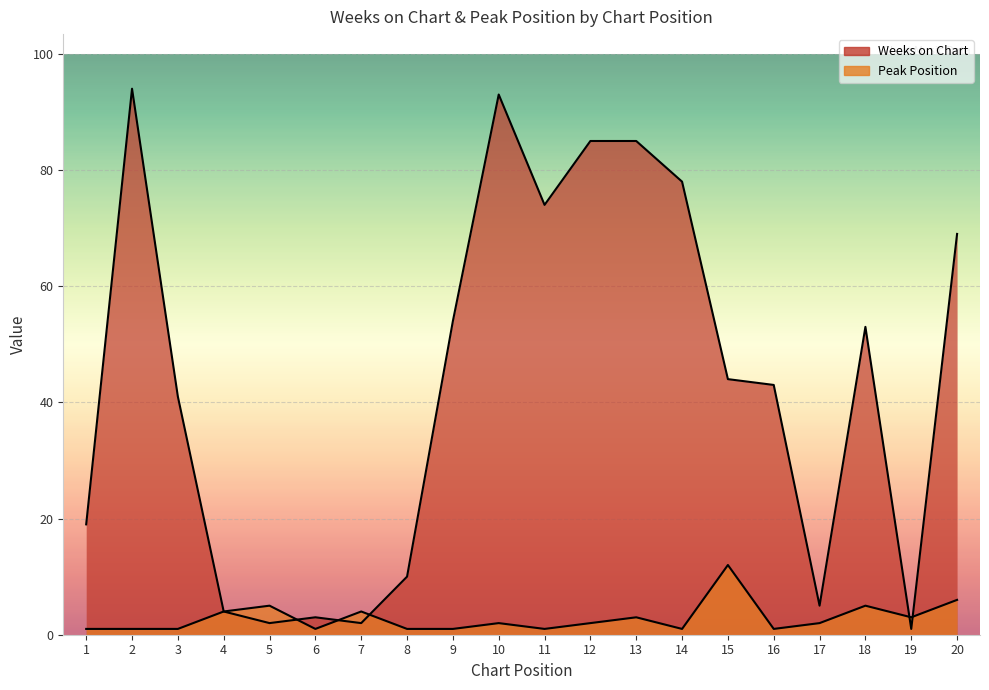

Which series has the largest total across all categories?

Weeks on Chart